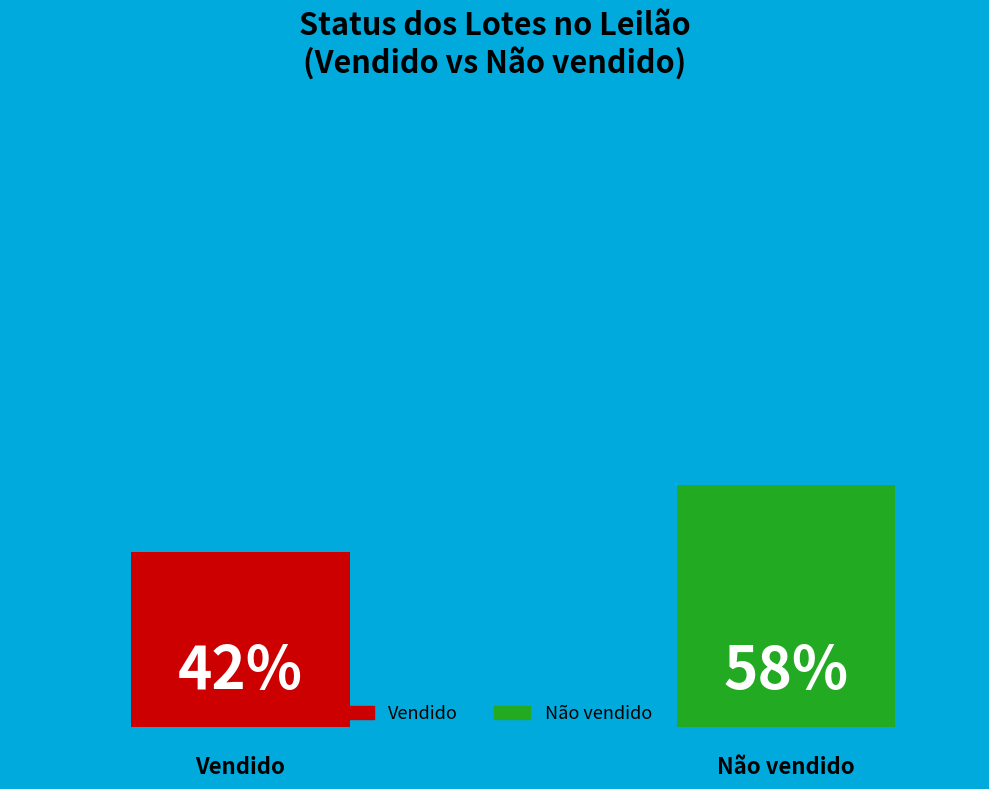

Which slice is the largest?

Não vendido